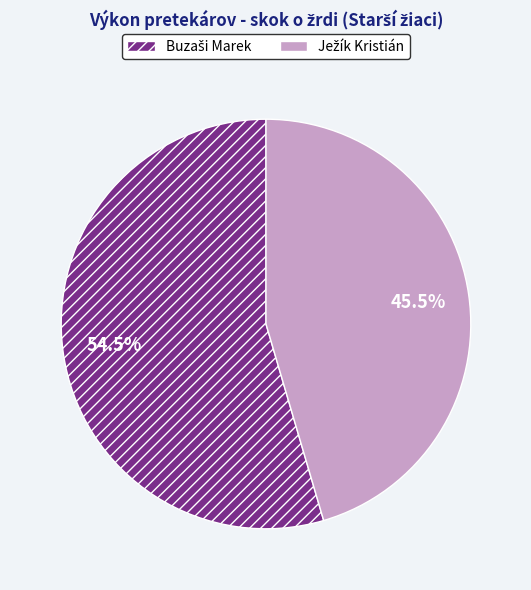

Which category has the biggest portion of the pie?

Buzaši Marek